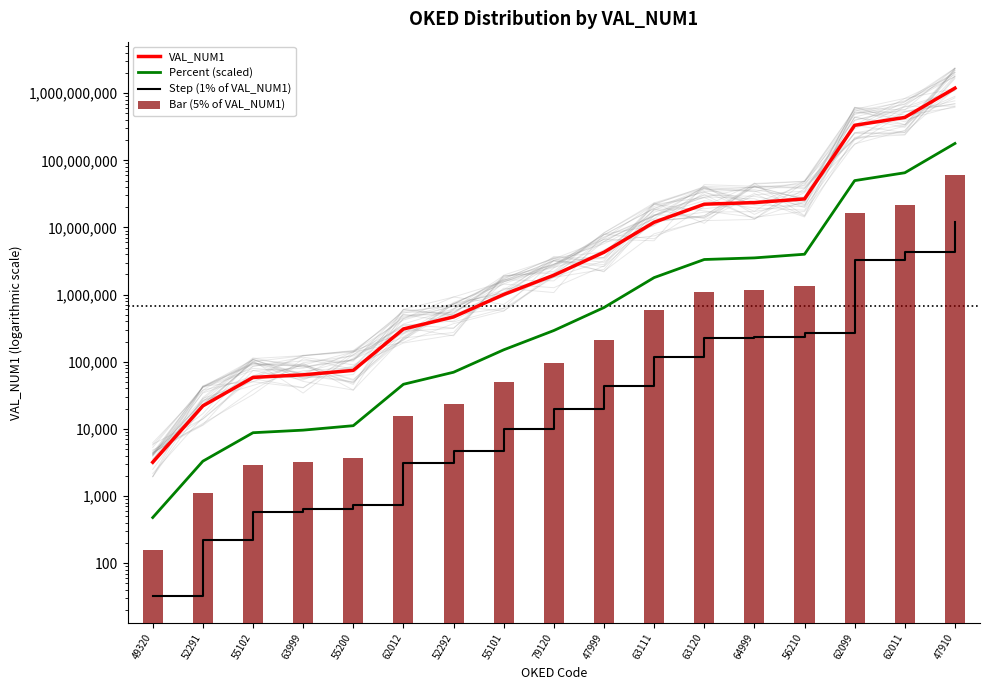

At which label does Bar (5% of VAL_NUM1) reach its minimum?

49320